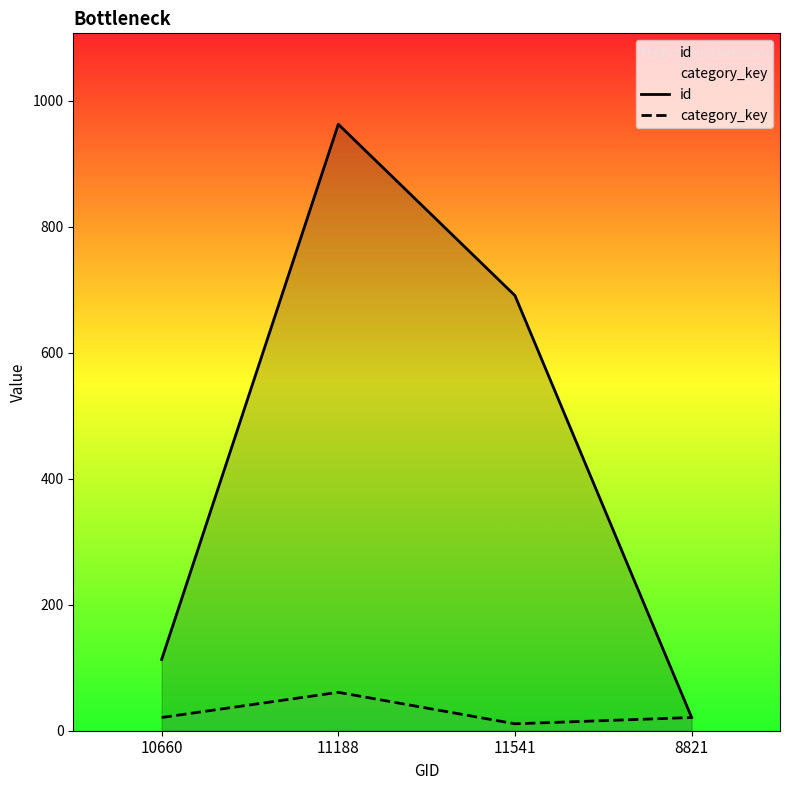

How many values in the category_key series exceed 21?

1